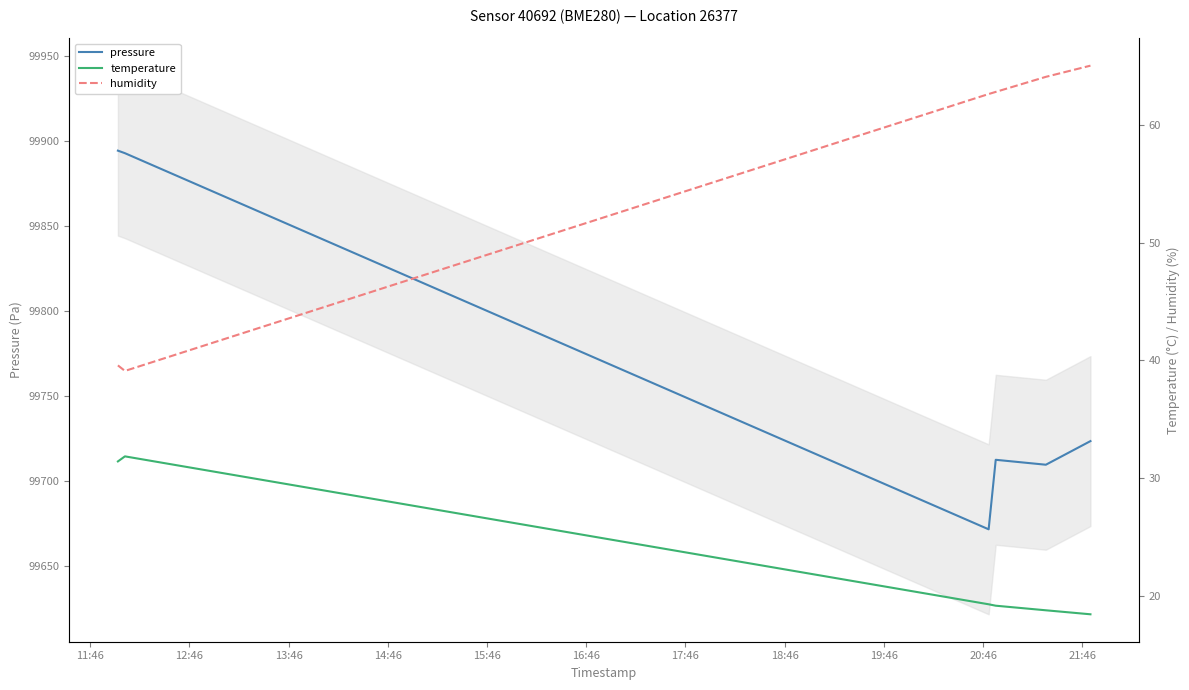

What is the average value of the pressure series?

99767.4